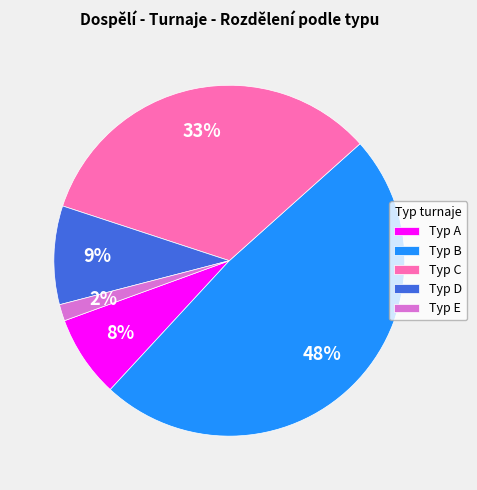

Is it true that Typ A is 1% of the pie?

False